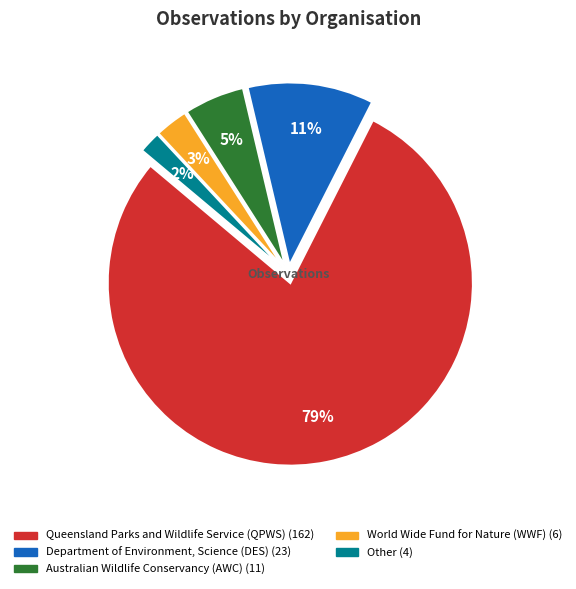

What is the smallest slice in the pie chart?

Other